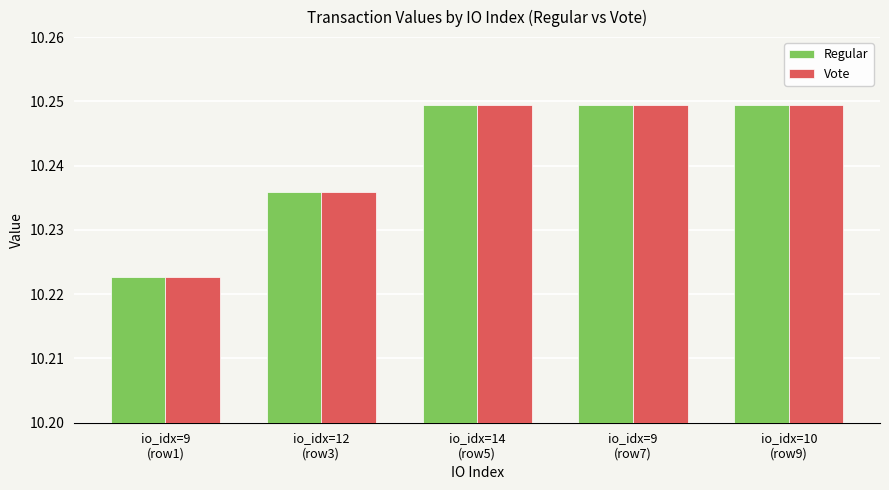

What is the sum of the Vote values at io_idx=10
(row9) and io_idx=9
(row1)?

20.5